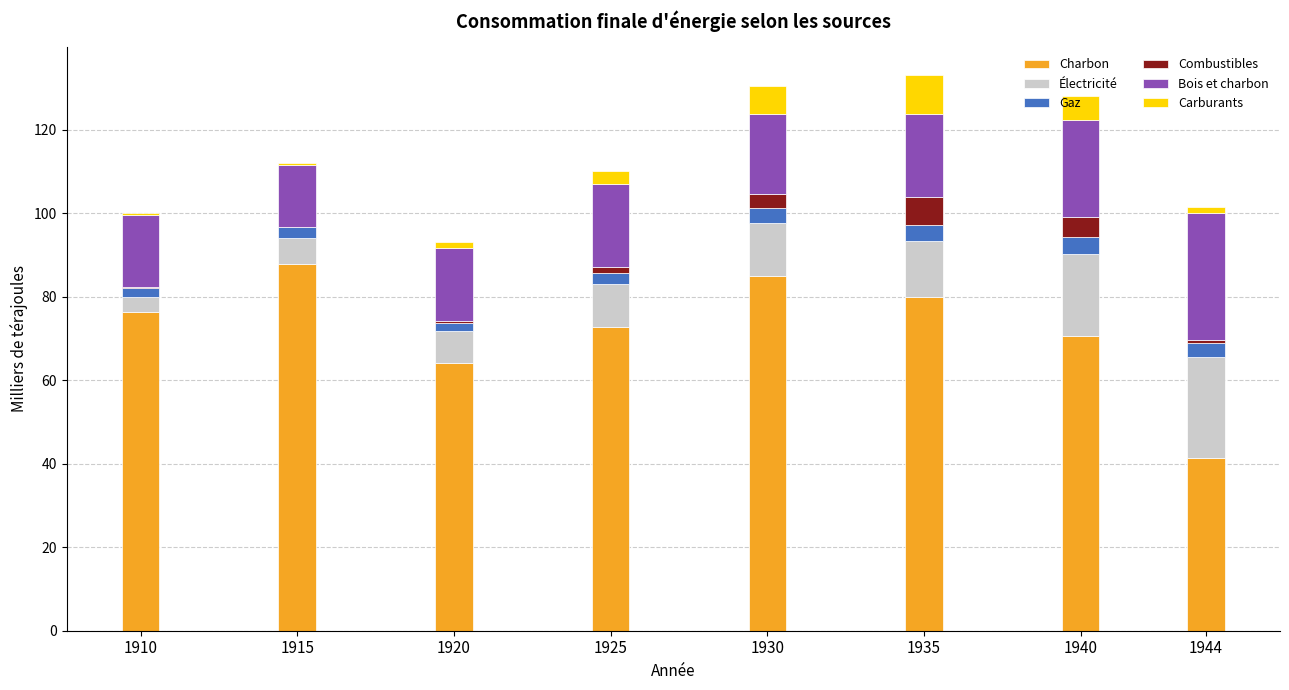

Is it true that Charbon equals 76.3 at 1910?

True